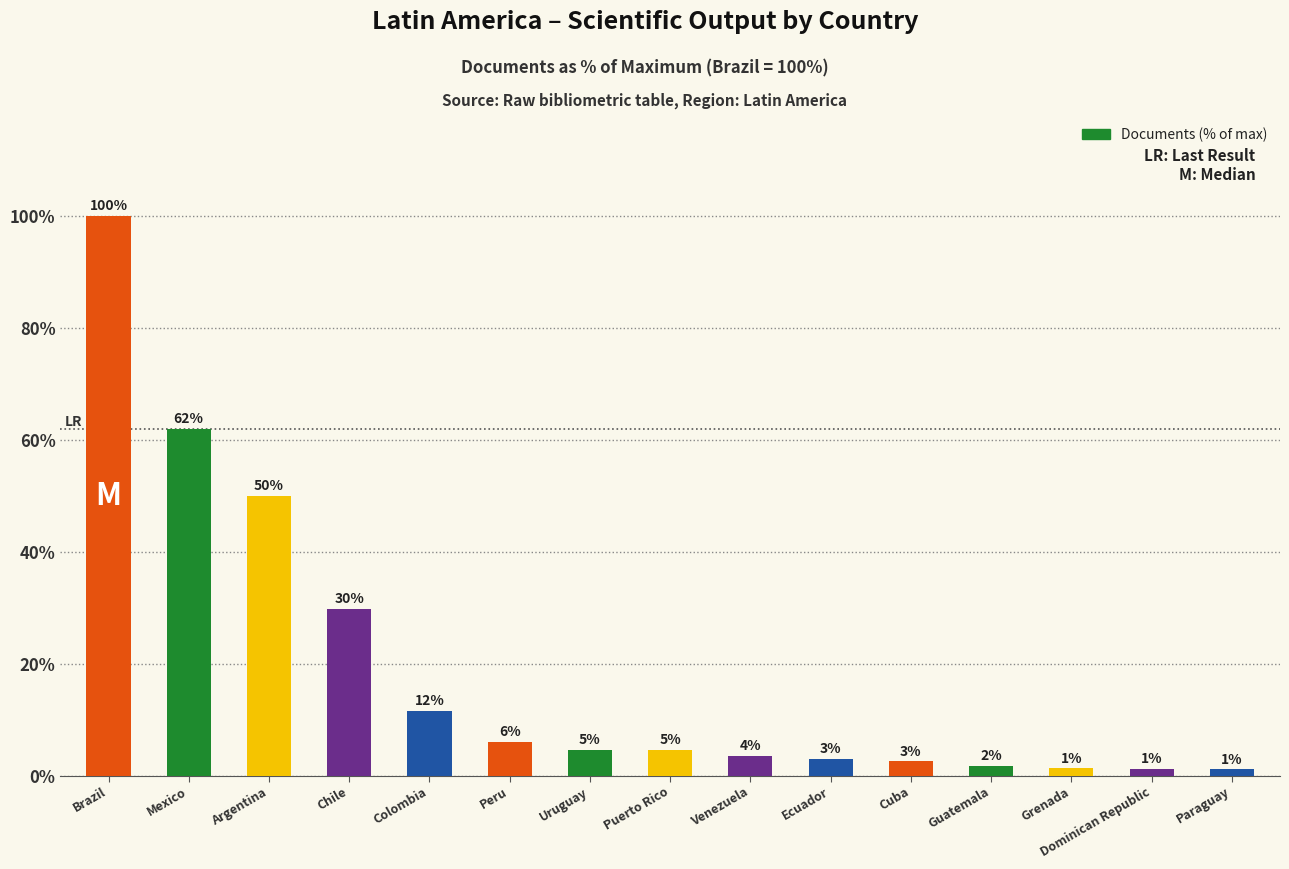

Which has a higher value, Grenada or Puerto Rico?

Puerto Rico